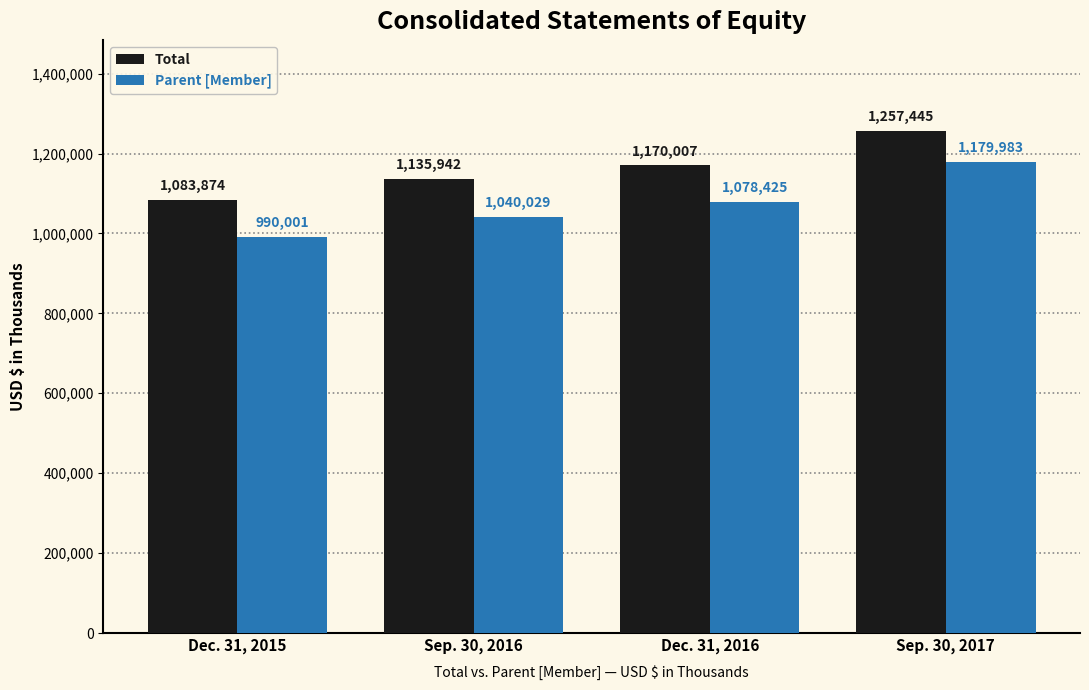

How many categories are shown in the chart?

4